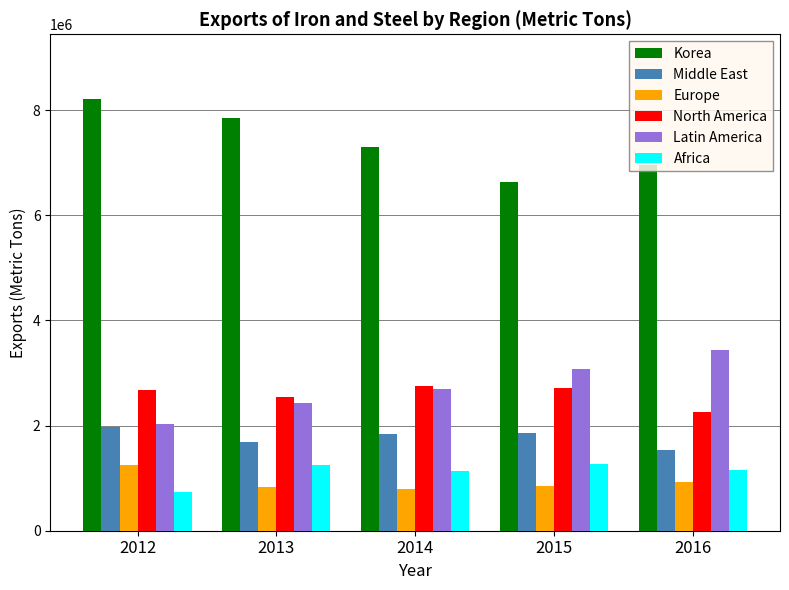

The value of Europe at 2015 is 1448256.2. True or false?

False